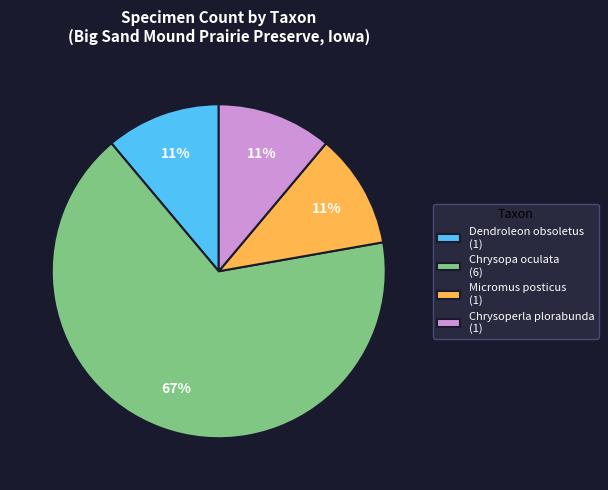

The Dendroleon obsoletus (1) slice represents 11% of the pie. True or false?

True